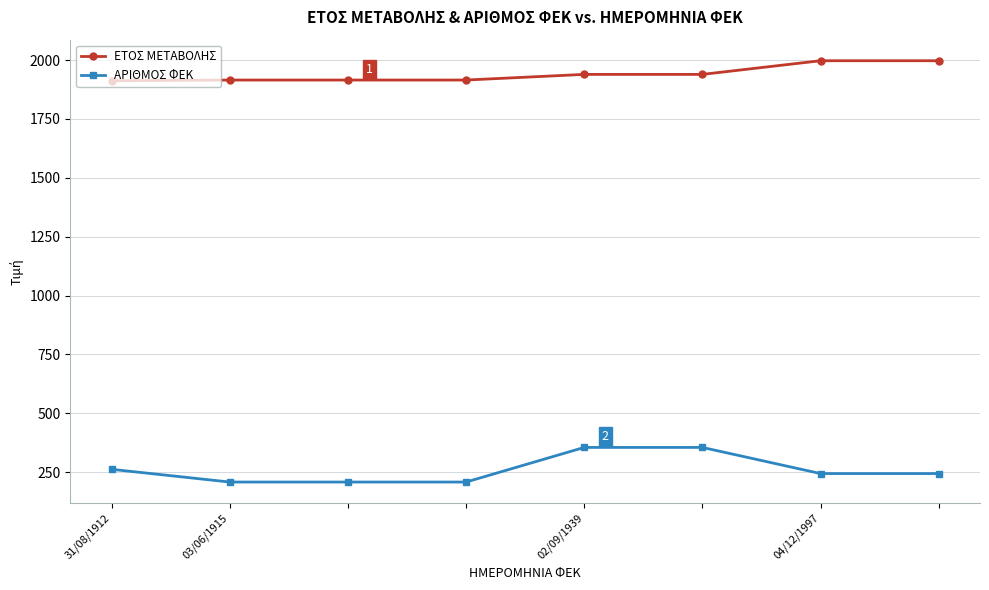

What is the value of the ΕΤΟΣ ΜΕΤΑΒΟΛΗΣ point at the 7th from the left?

1997